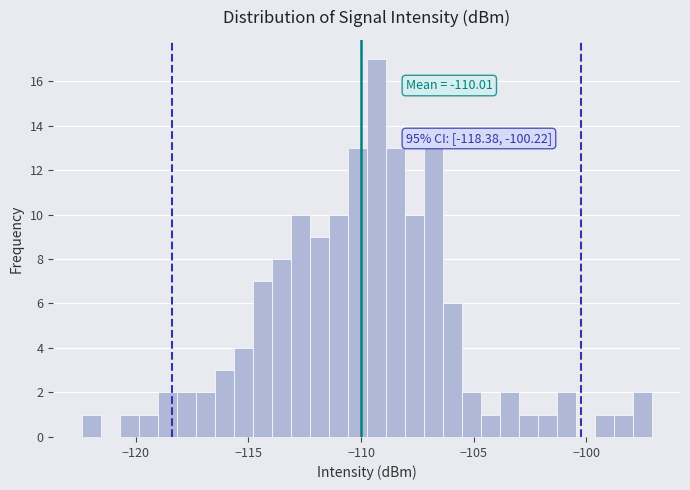

Read against the x-axis, roughly where is the centre of the tallest bar?

-109.5